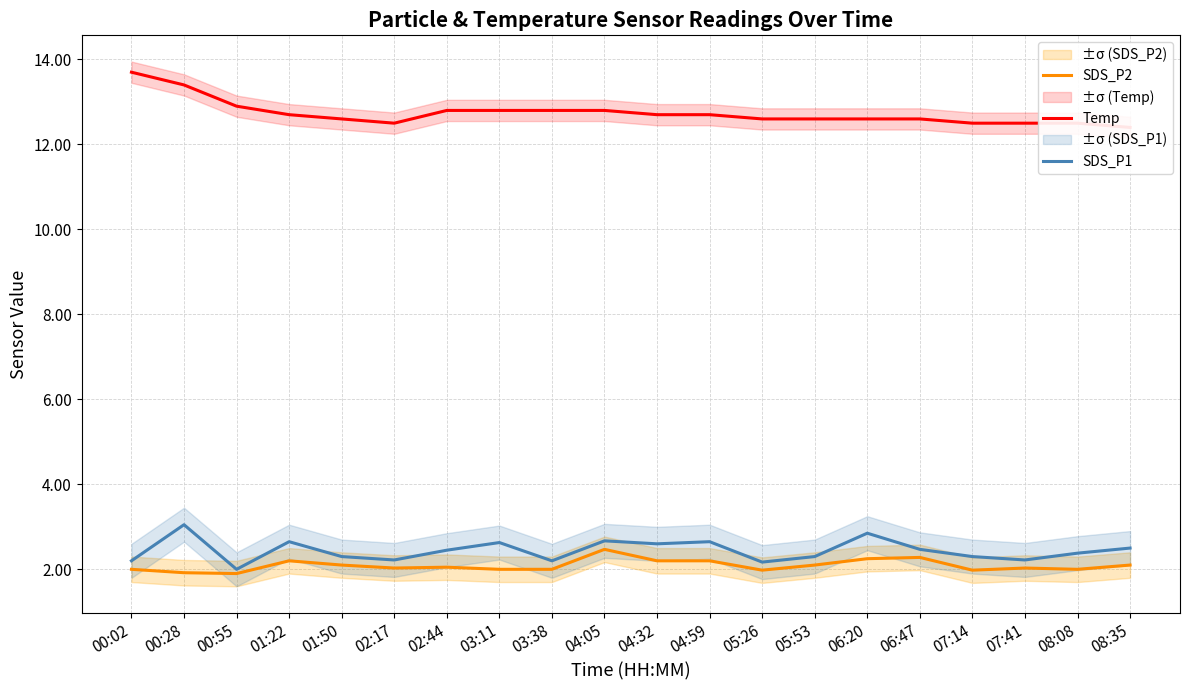

What is the highest value of the SDS_P1 series?

3.0